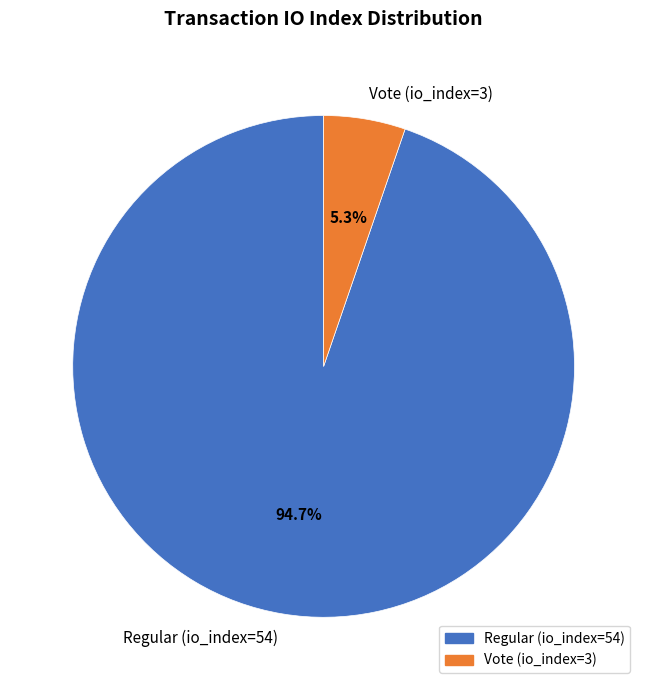

Does any single category account for the majority?

Yes